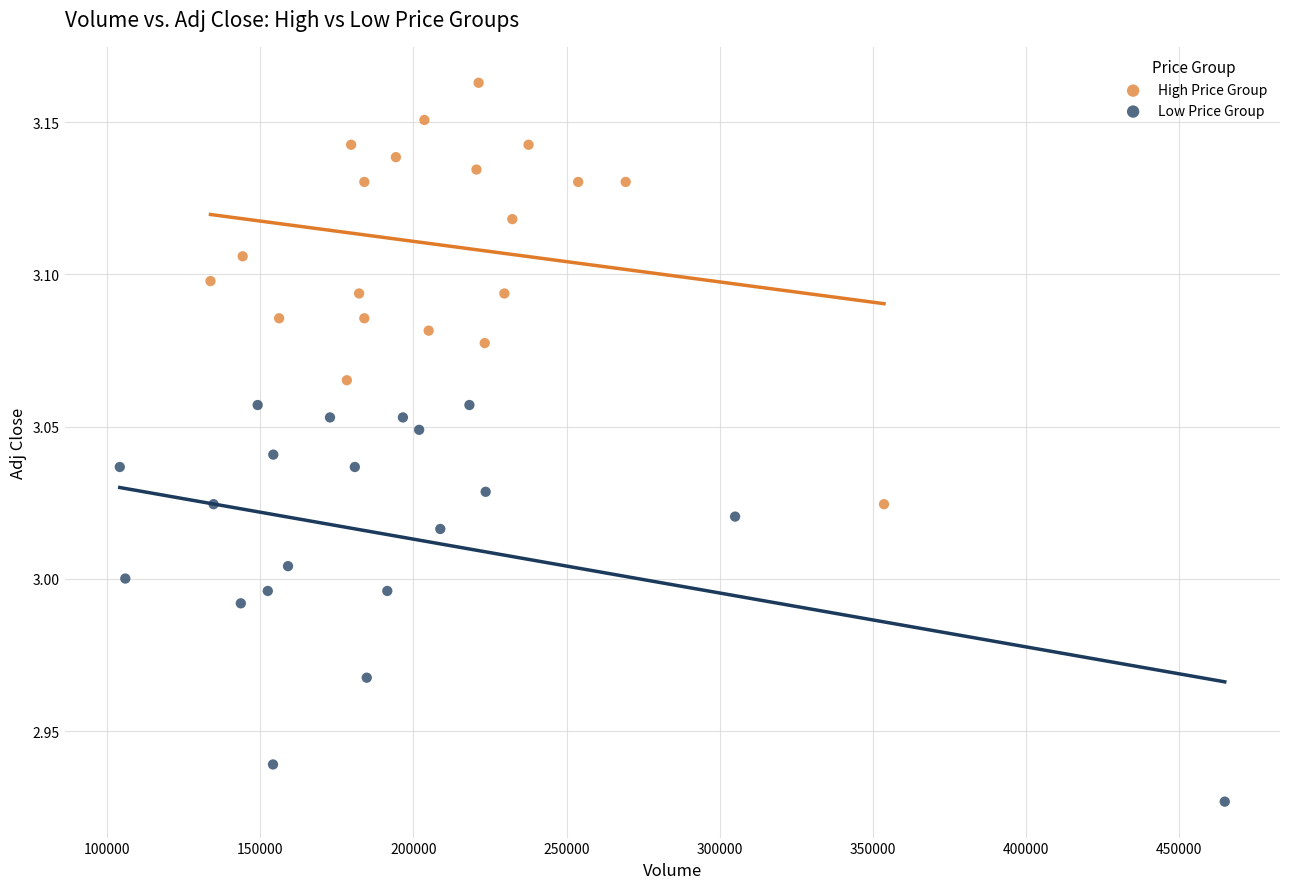

Which series contains the lowest Y value?

Low Price Group